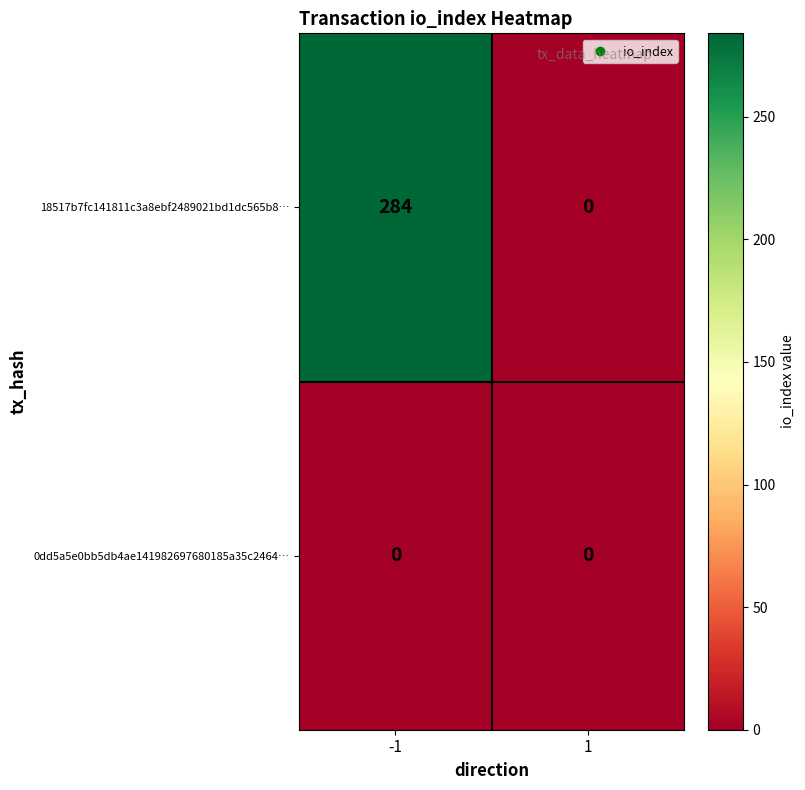

What is the difference between the 18517b7fc141811c3a8ebf2489021bd1dc565b8… values at 1 and -1?

284